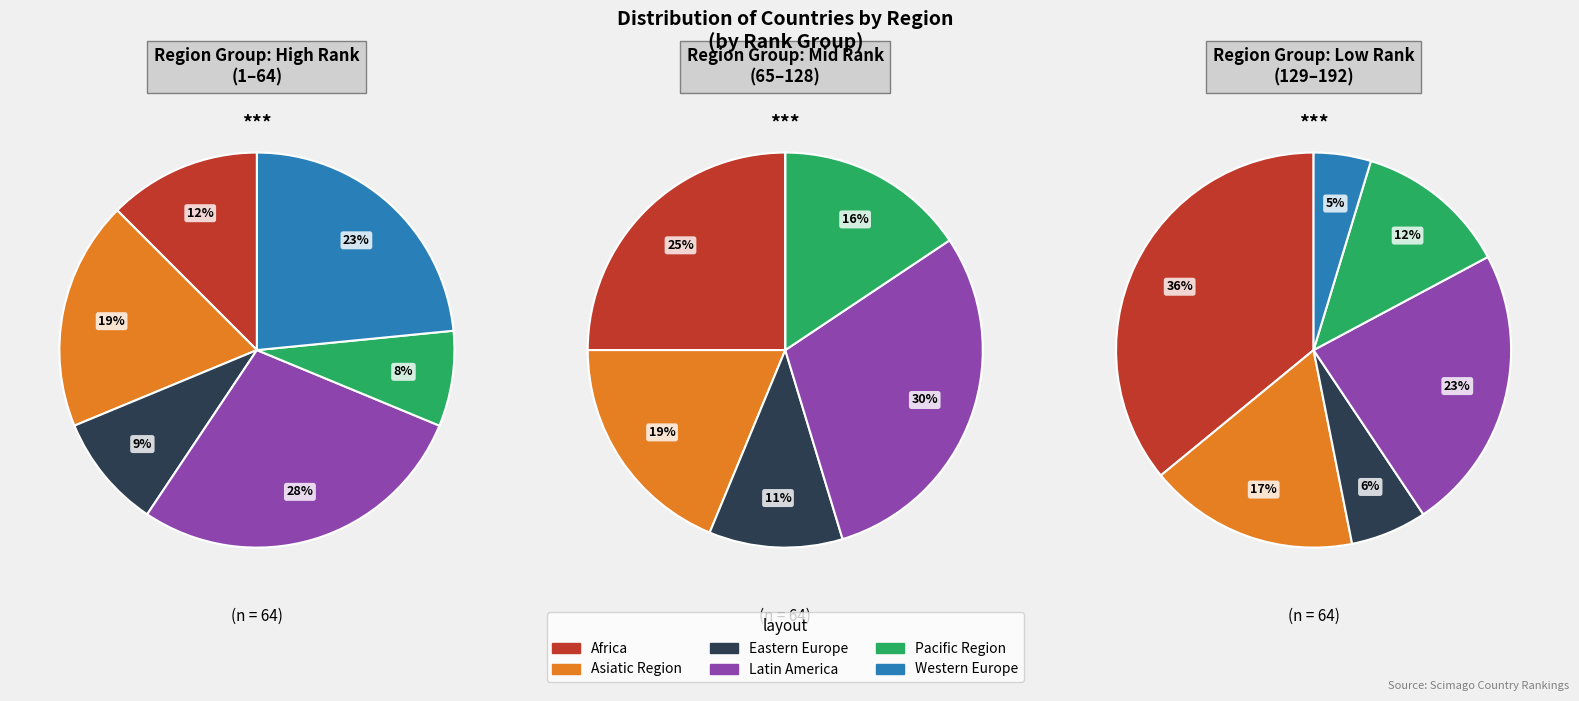

To the nearest percent, what percentage of the pie is Africa?

24%